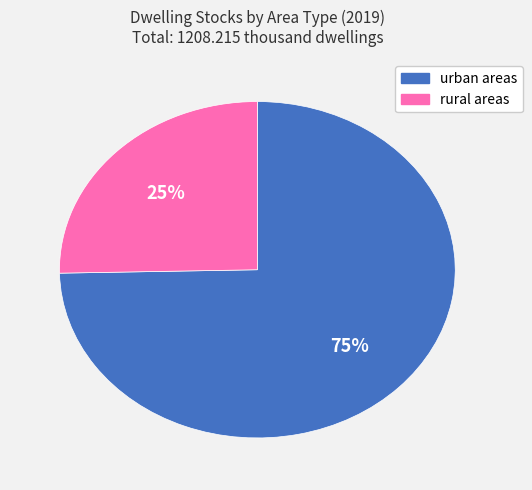

How many slices are in this pie chart?

2